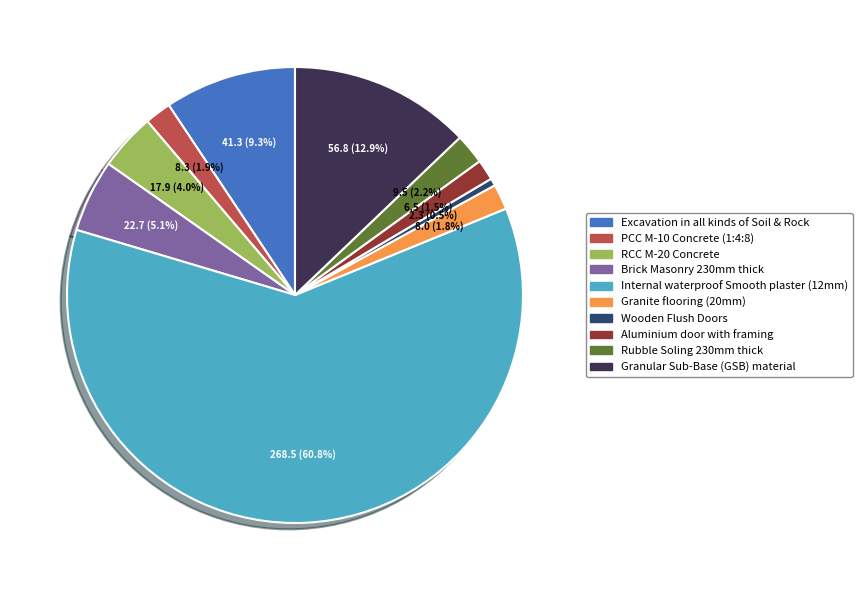

How many segments does this pie chart have?

10